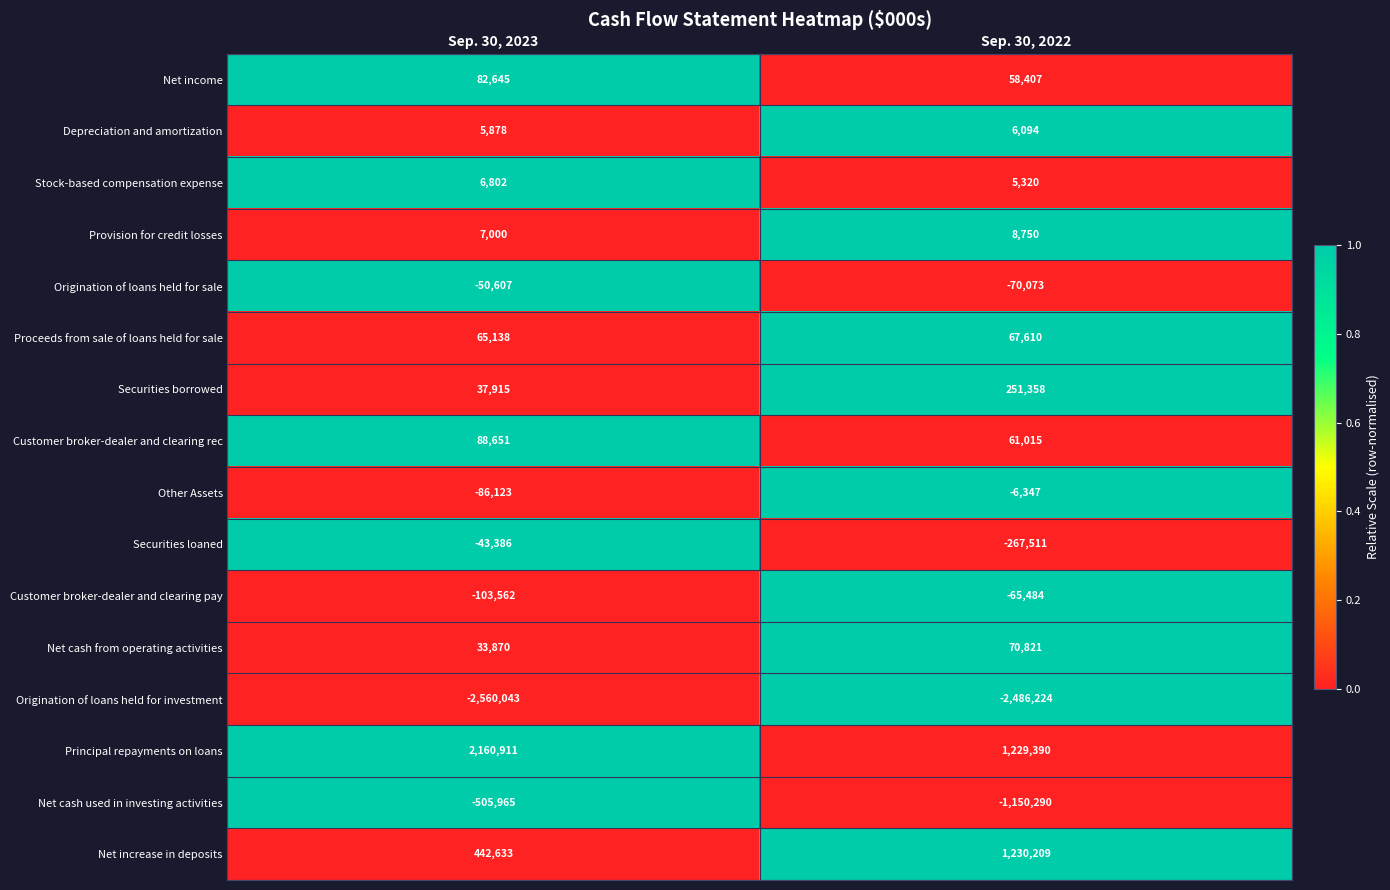

List the series in order of their peak value, highest first.

Principal repayments on loans, Net increase in deposits, Securities borrowed, Customer broker-dealer and clearing rec, Net income, Net cash from operating activities, Proceeds from sale of loans held for sale, Provision for credit losses, Stock-based compensation expense, Depreciation and amortization, Other Assets, Securities loaned, Origination of loans held for sale, Customer broker-dealer and clearing pay, Net cash used in investing activities, Origination of loans held for investment